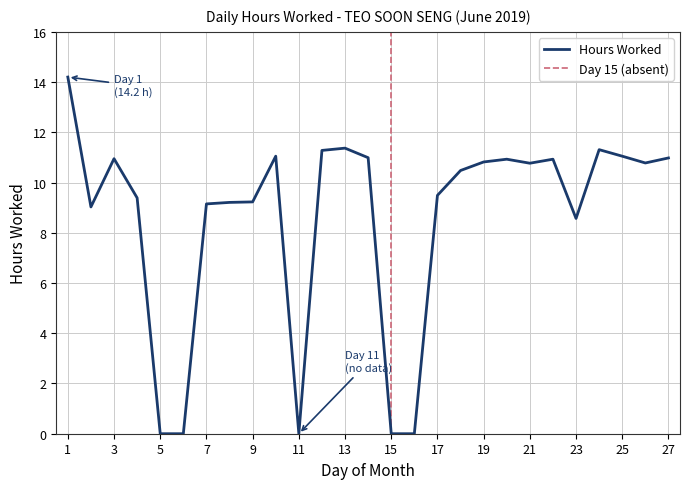

The chart shows a value of 4.4 at 27. True or false?

False